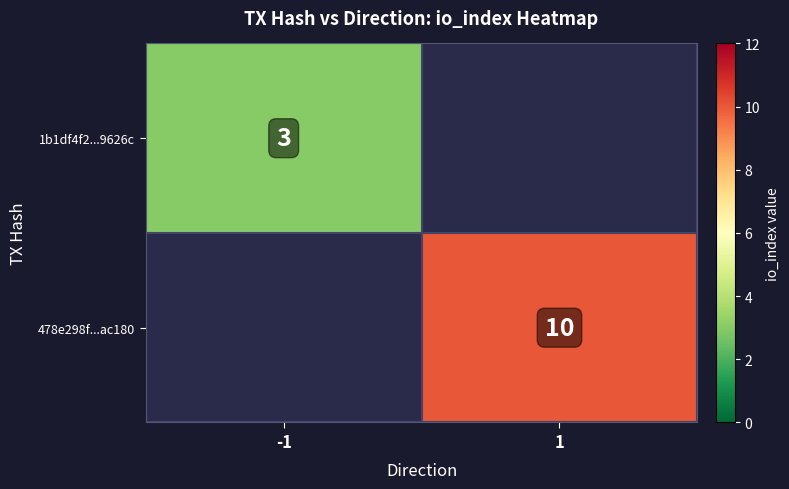

Which label corresponds to the largest value in the chart?

1